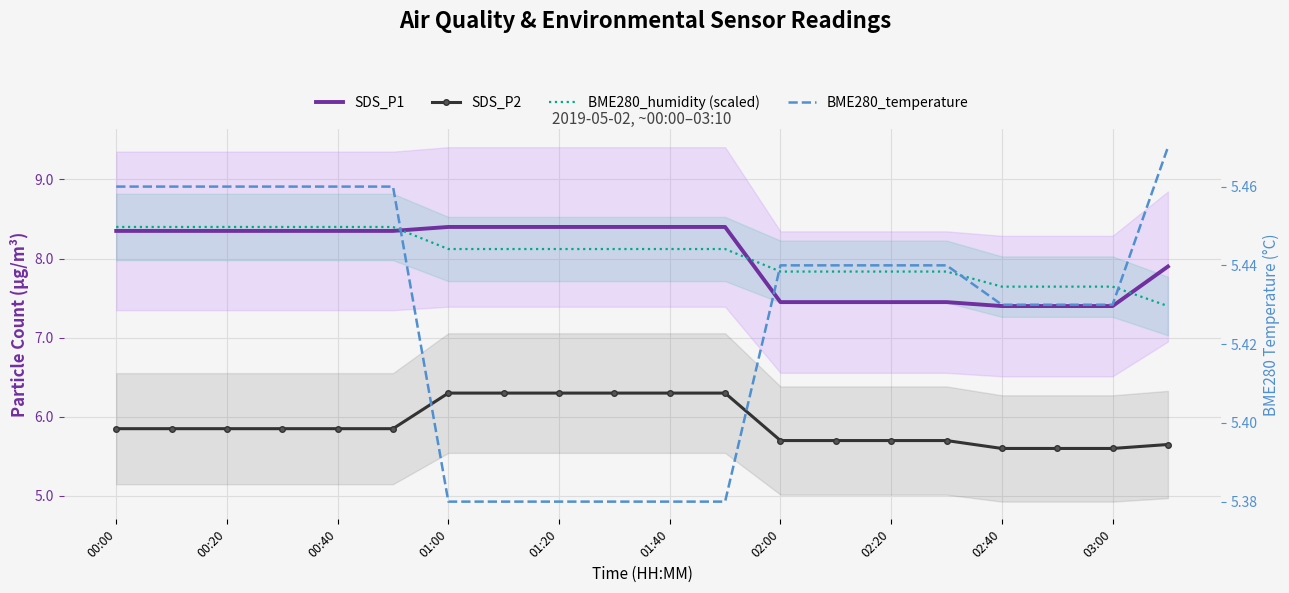

The BME280_humidity (scaled) series shows 8.4 at 00:00. True or false?

True